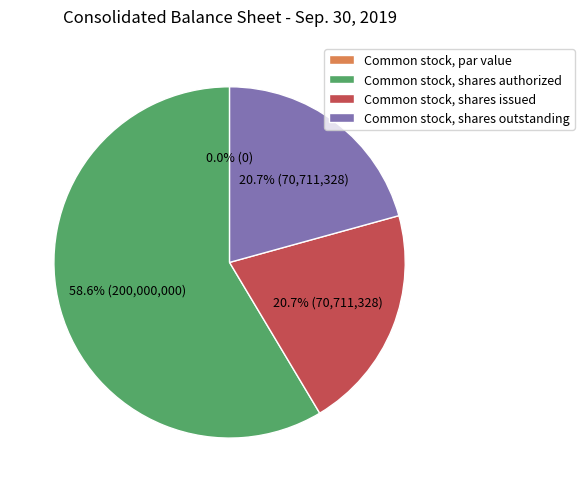

The Notes payable - related party slice represents 1% of the pie. True or false?

False